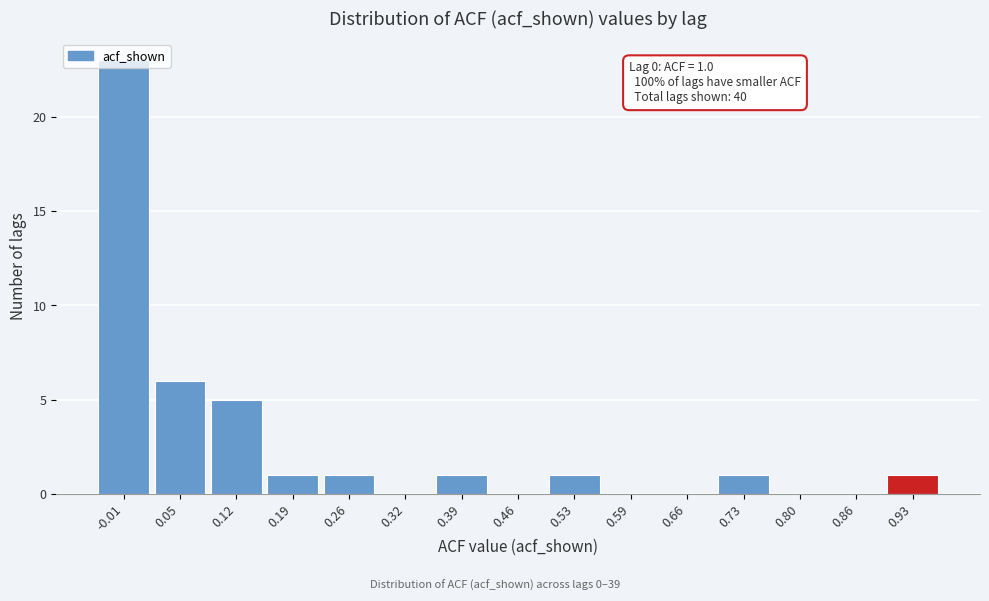

Approximately how many times larger is the value at 0.73 compared to 0.39?

1.0